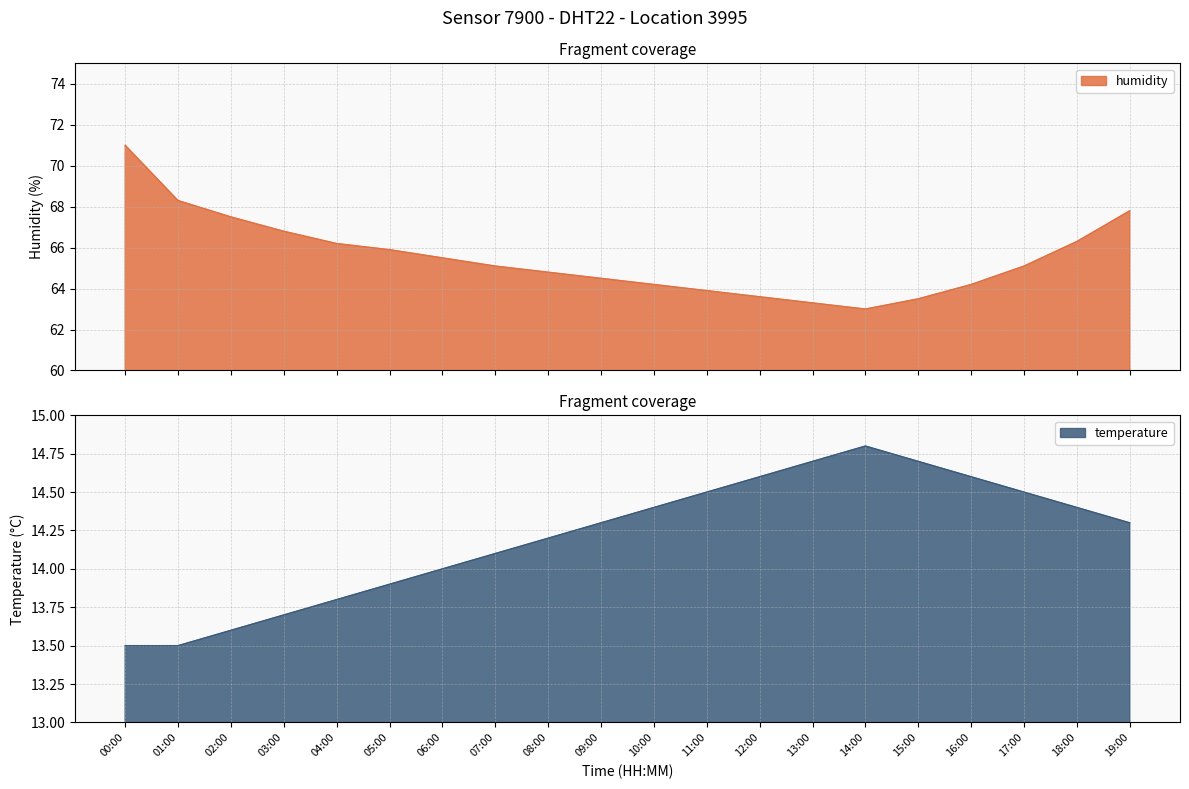

How many distinct data groups are displayed?

2